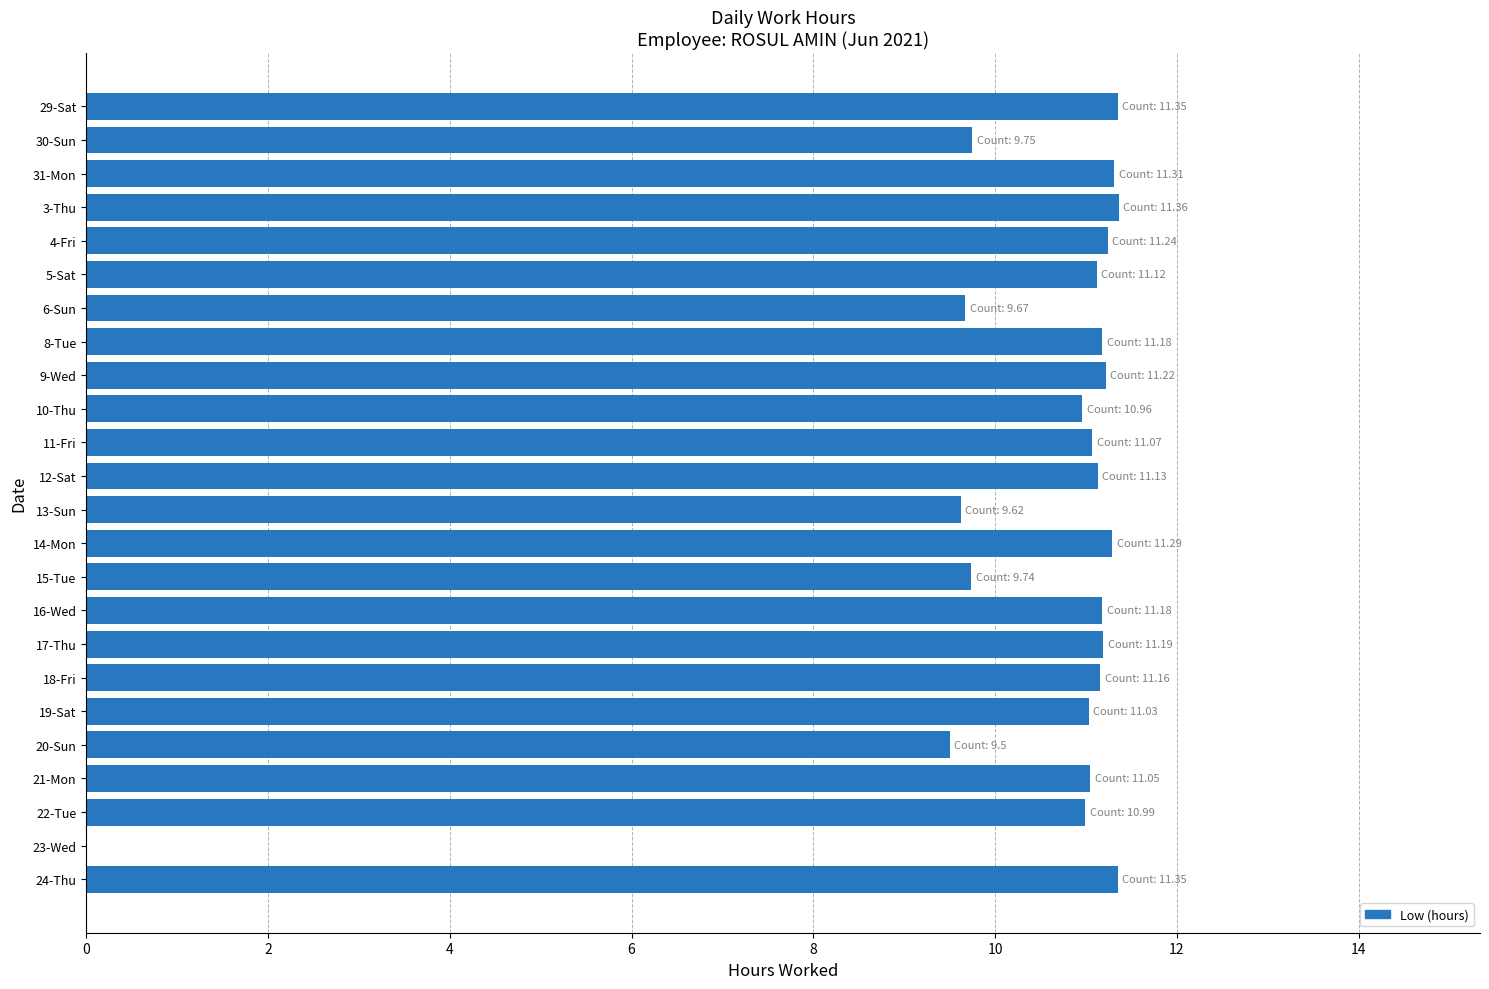

What is the sum of all values?

249.5